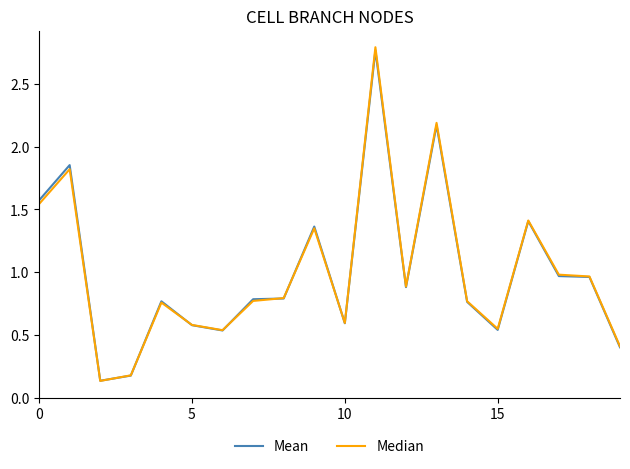

Which series has the largest range (max minus min)?

Median